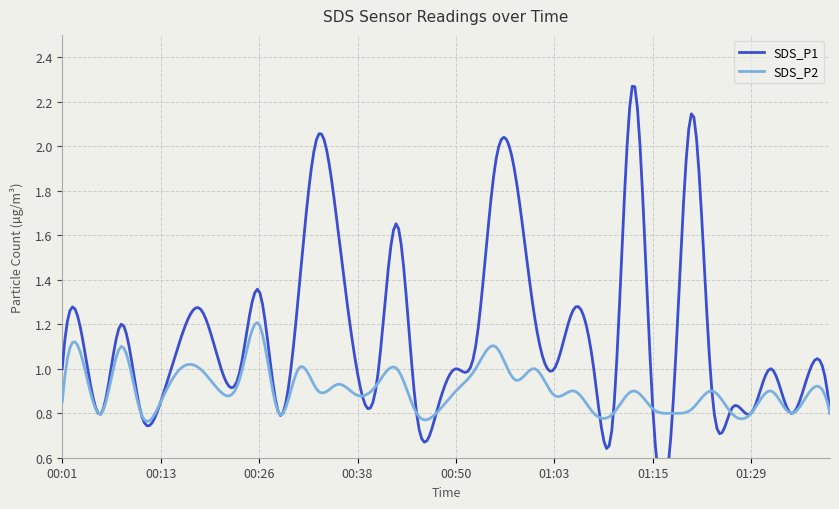

What is the average value of the SDS_P1 series?

1.1